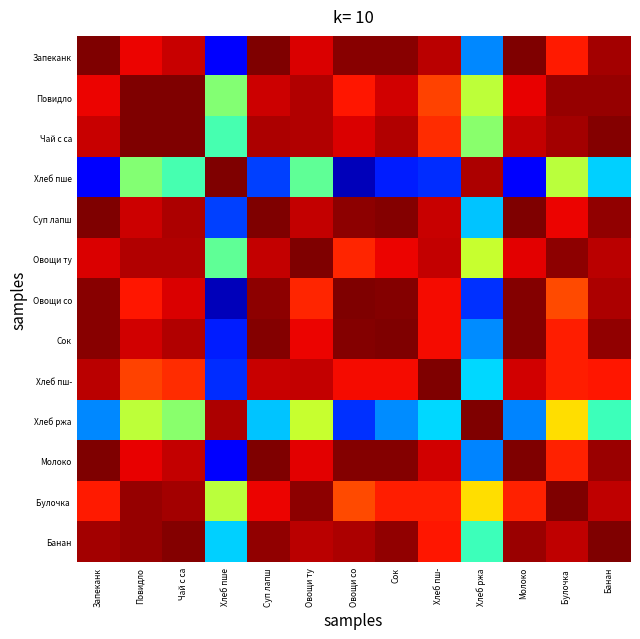

What is the maximum value shown in the chart?

1.0